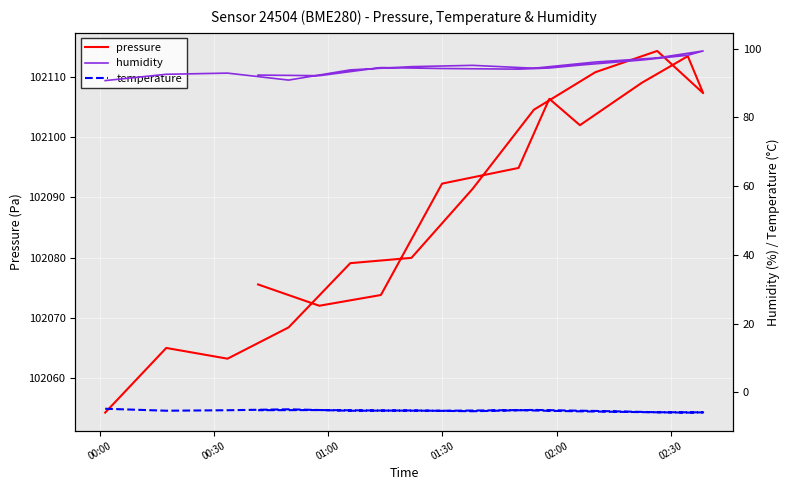

What is the difference between the maximum and minimum values in the pressure series?

60.0